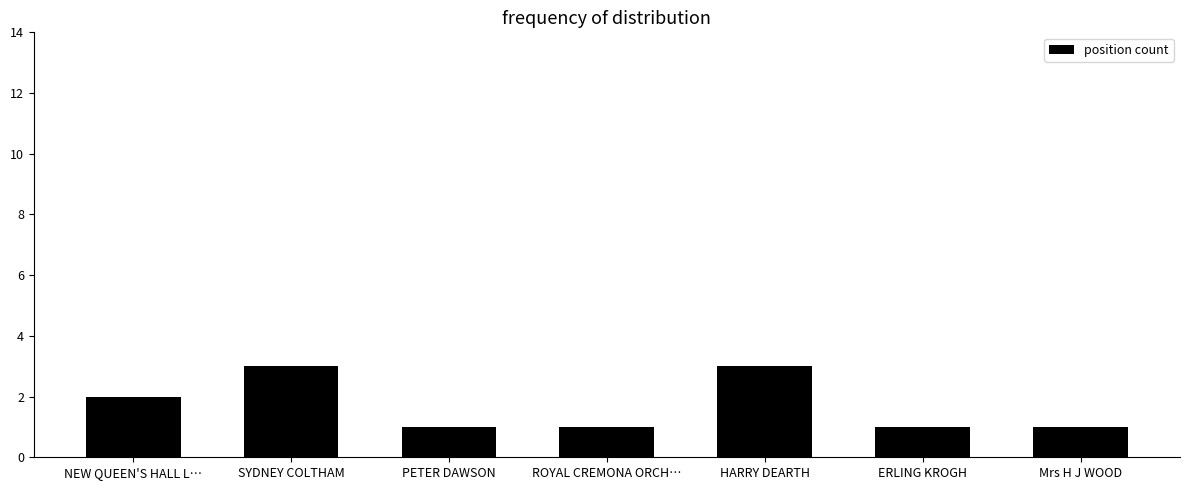

What is the label of the 6th bar from the left?

ERLING KROGH